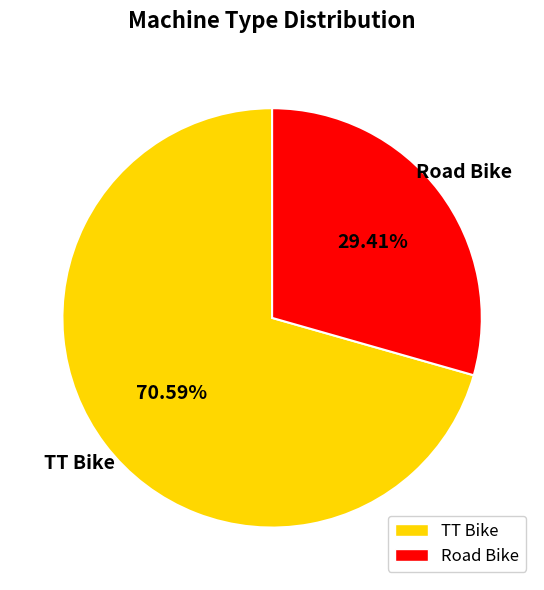

Is it true that Road Bike is 29% of the pie?

True